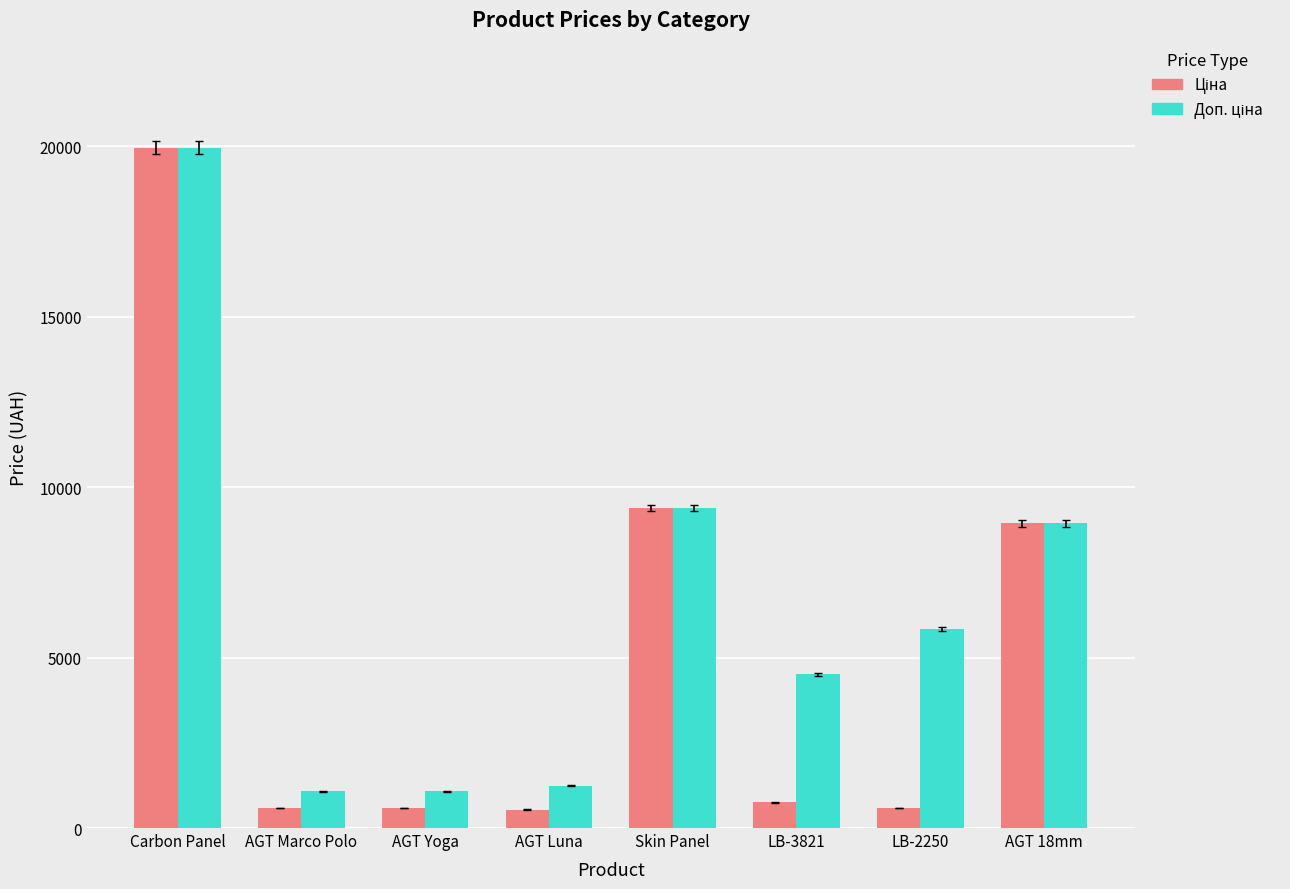

At which category does the chart reach its peak across all series?

Carbon Panel